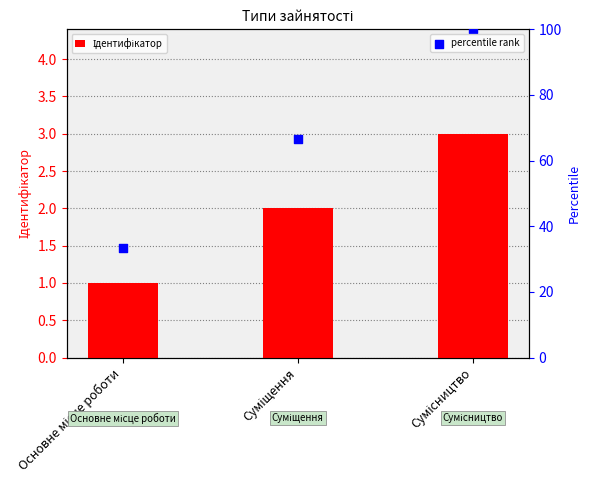

At how many categories does at least one series exceed 75?

1